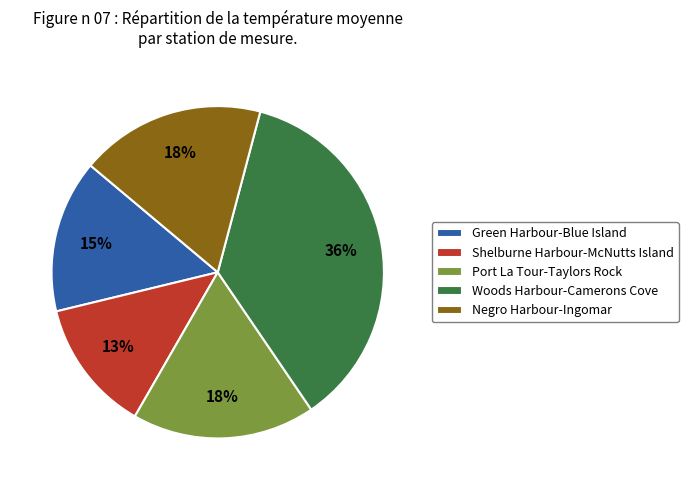

Between Shelburne Harbour-McNutts Island and Green Harbour-Blue Island, which is larger?

Green Harbour-Blue Island